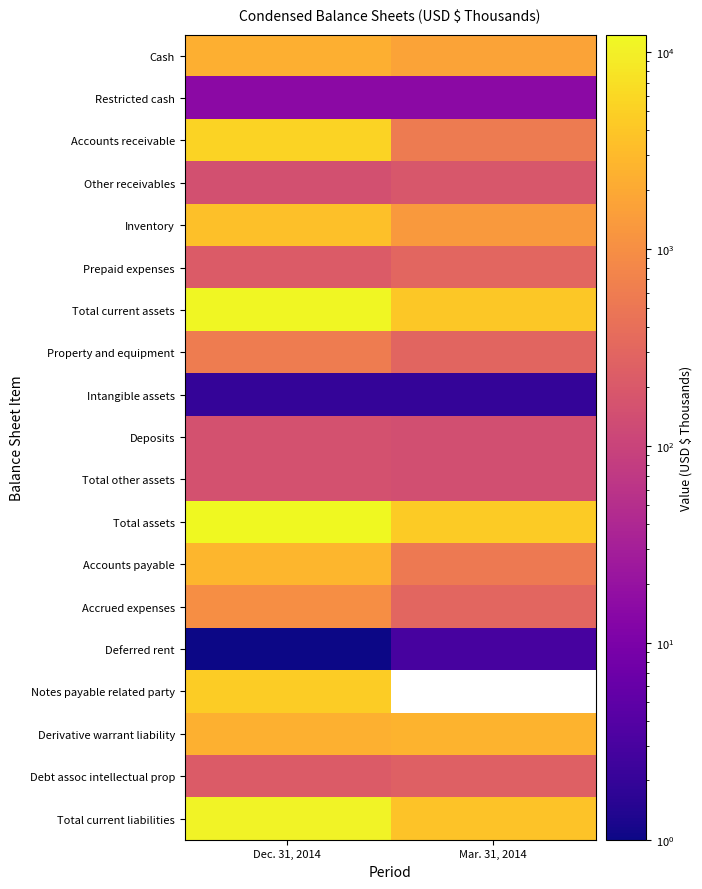

At which label does Deferred rent reach its minimum?

Dec. 31, 2014